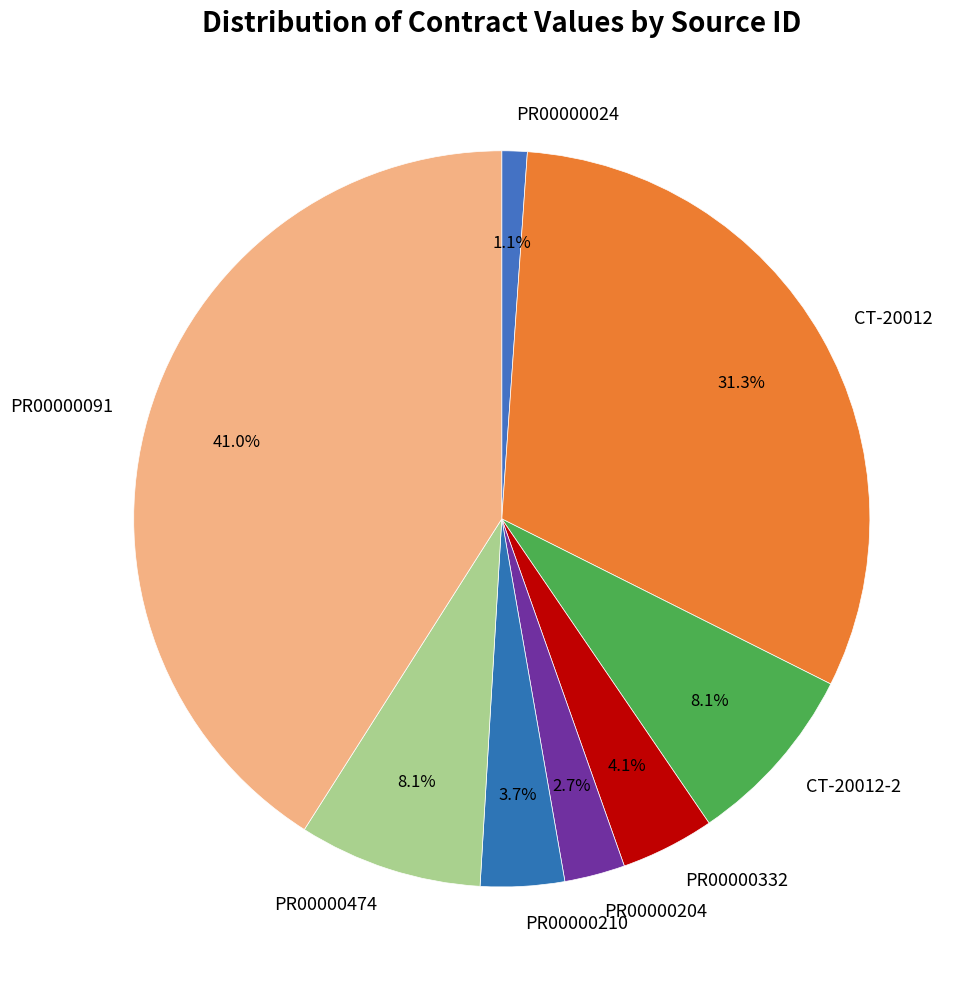

To the nearest percent, what percentage of the pie is CT-20012-2?

8%